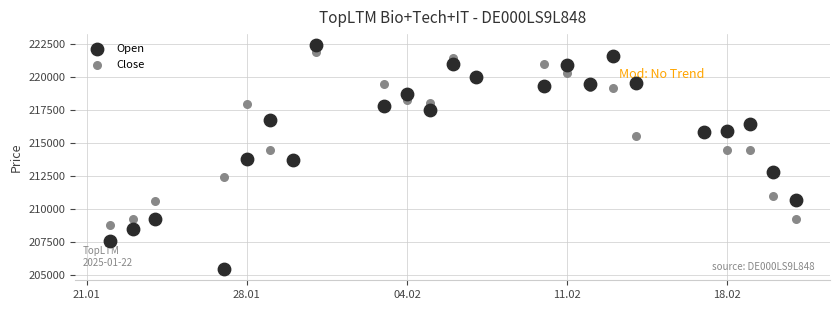

Which series has the largest Y range (max minus min)?

Open